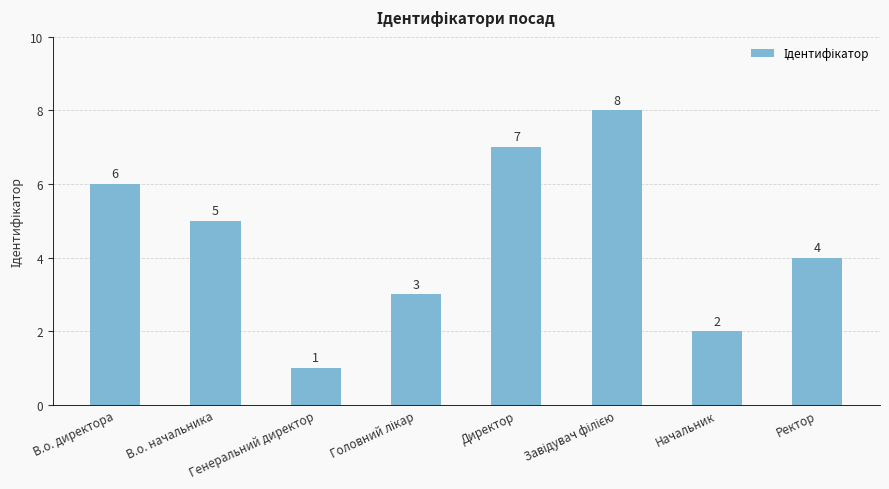

What is the value of the 7th bar from the left?

2